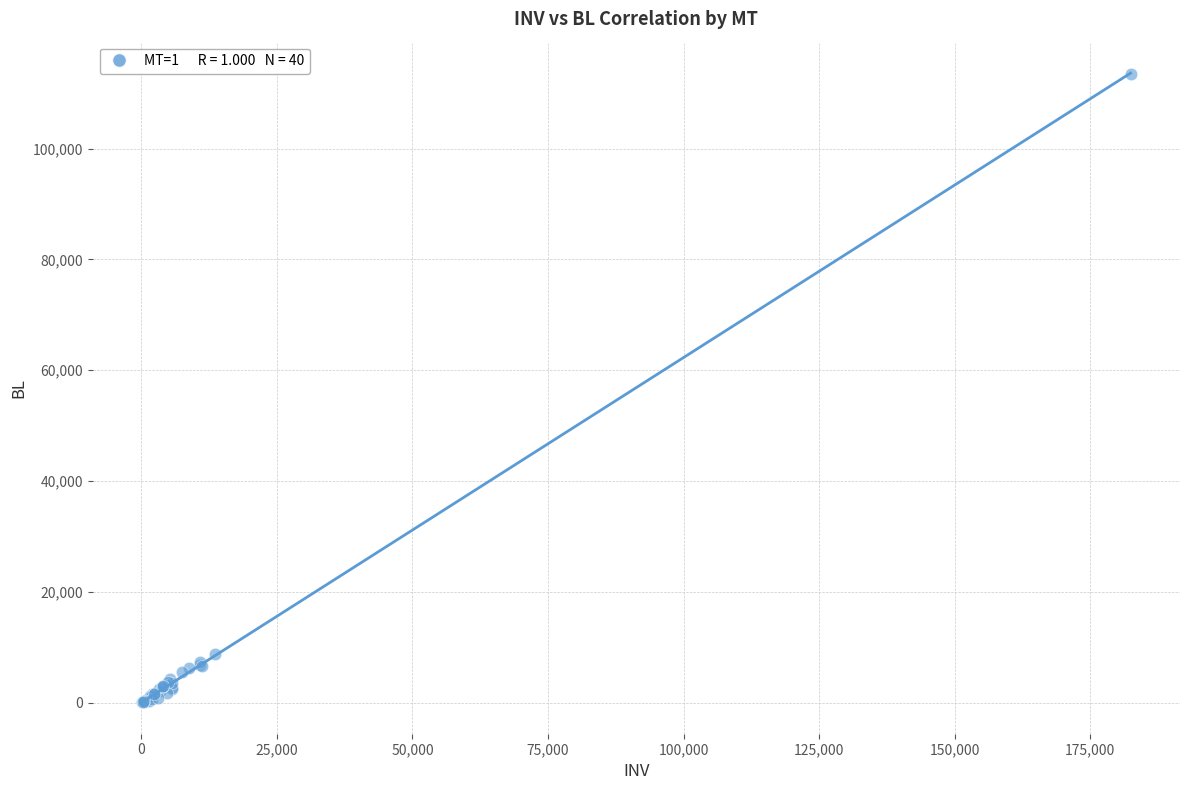

What Y value in the scatter plot is closest to 56797?

8859